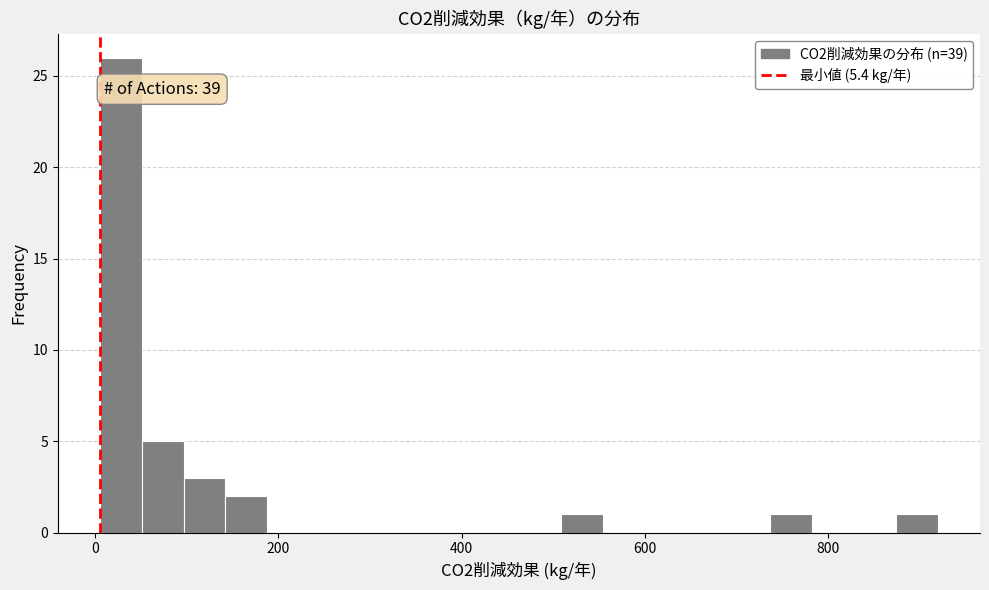

Read against the x-axis, roughly where is the centre of the tallest bar?

20